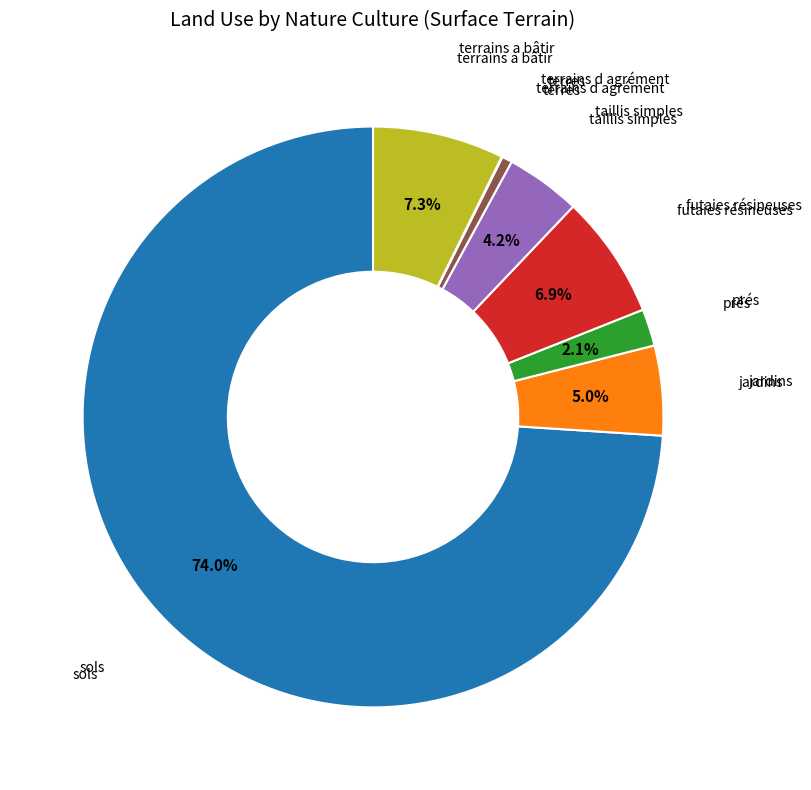

Is there a majority slice in this chart?

Yes